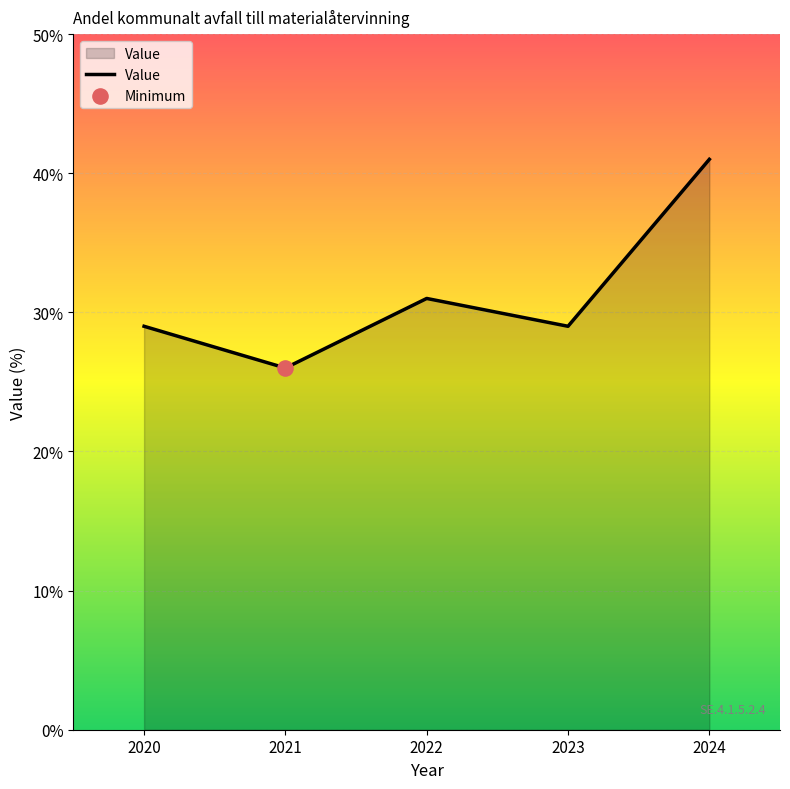

What is the ratio of the value at 2023 to the value at 2020?

1.0